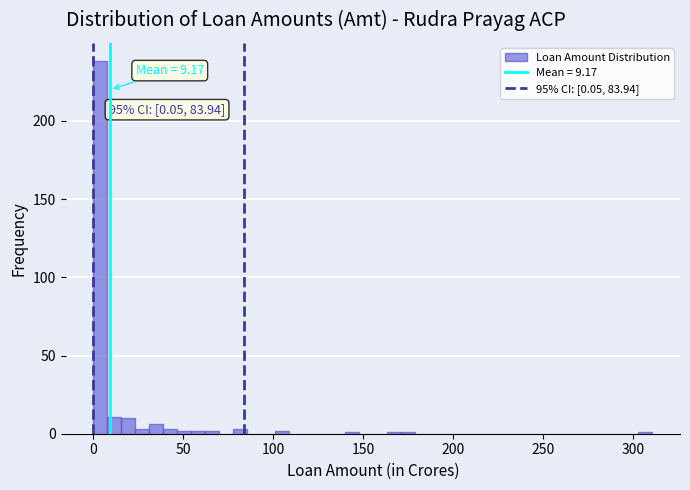

Around what value on the x-axis is the tallest bar? Give the approximate position of its centre, as read against the axis.

5